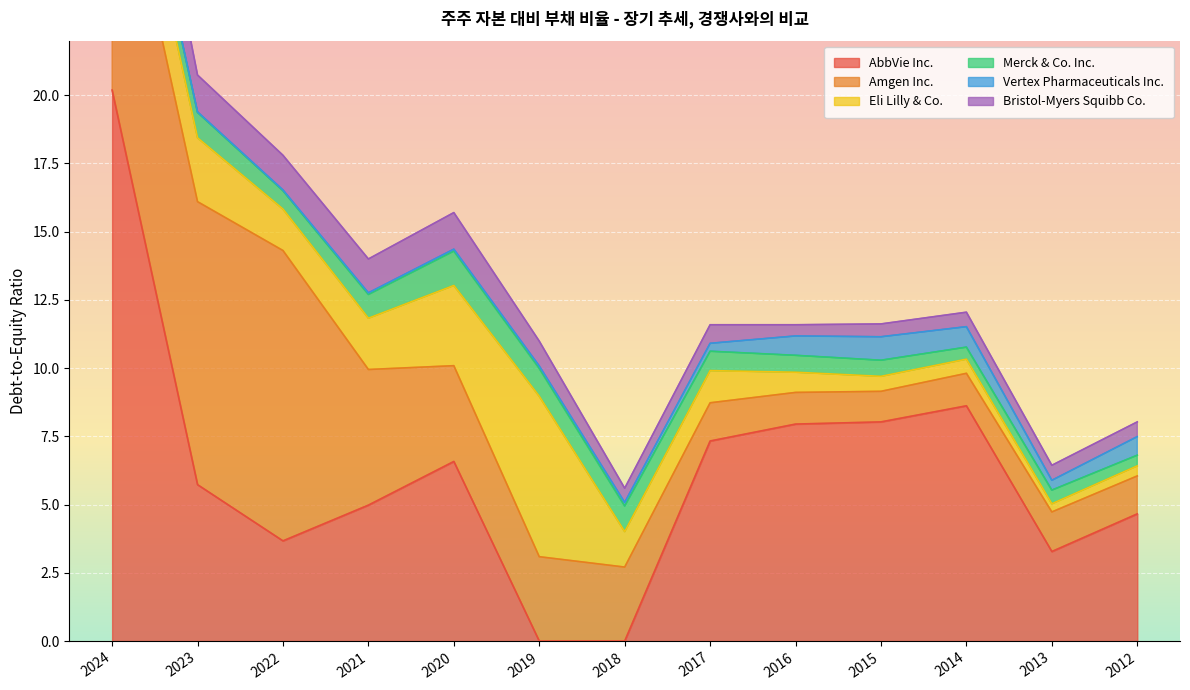

At 2016, list the series in order from smallest to largest.

Bristol-Myers Squibb Co., Merck & Co. Inc., Vertex Pharmaceuticals Inc., Eli Lilly & Co., Amgen Inc., AbbVie Inc.